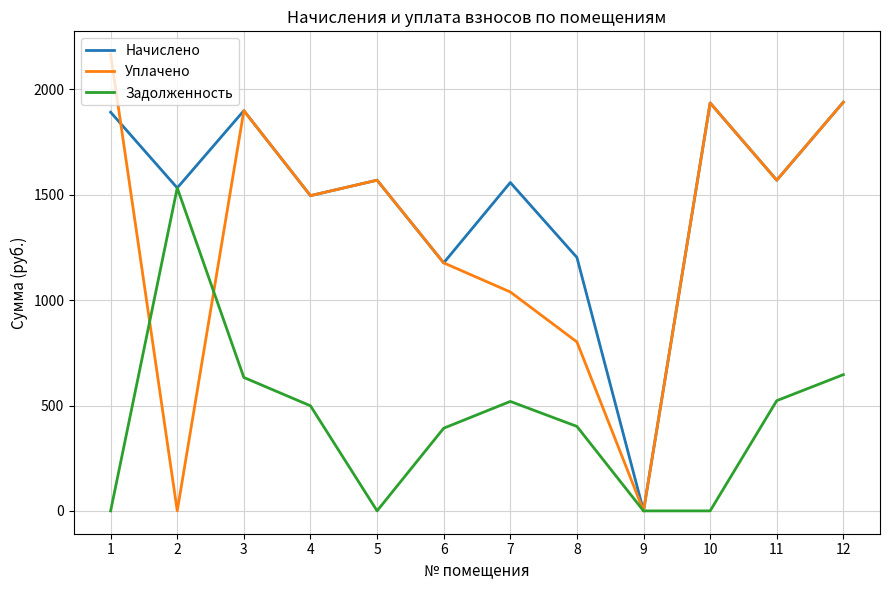

What is the spread (max minus min) of values at 4?

997.2